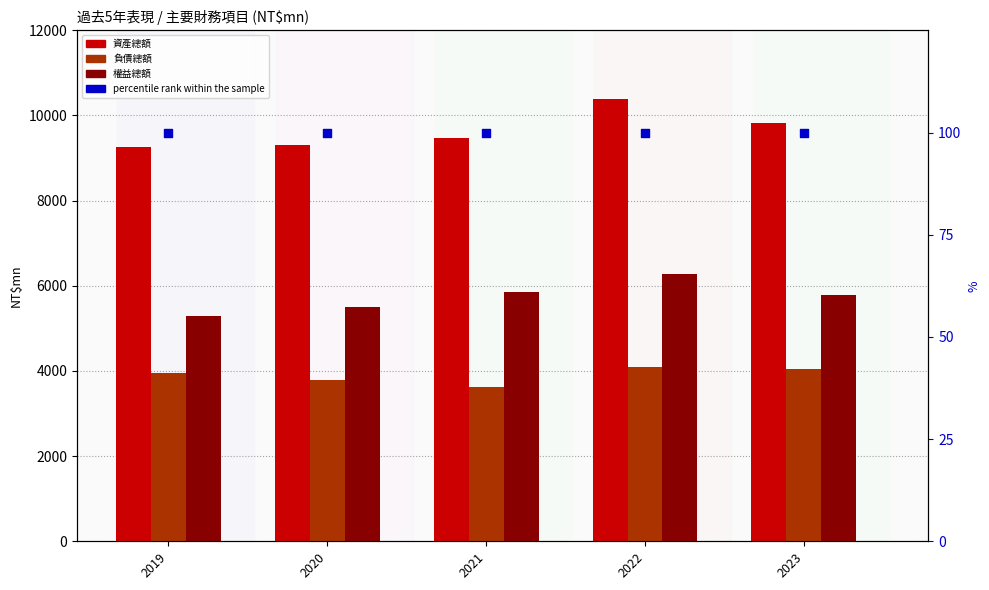

At which category is the sum across all series the highest?

2022